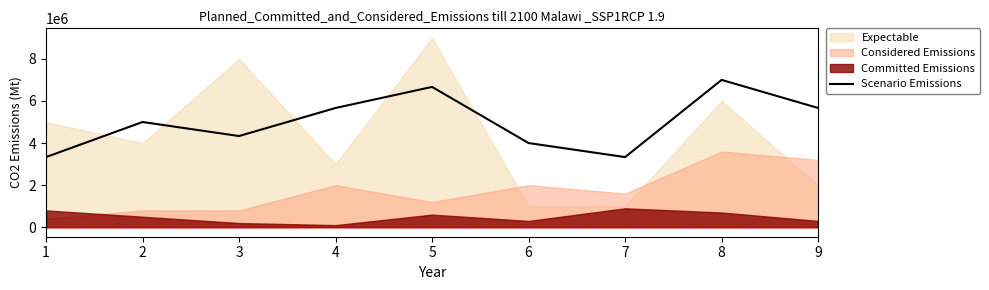

Which category has the lowest value across all series?

1